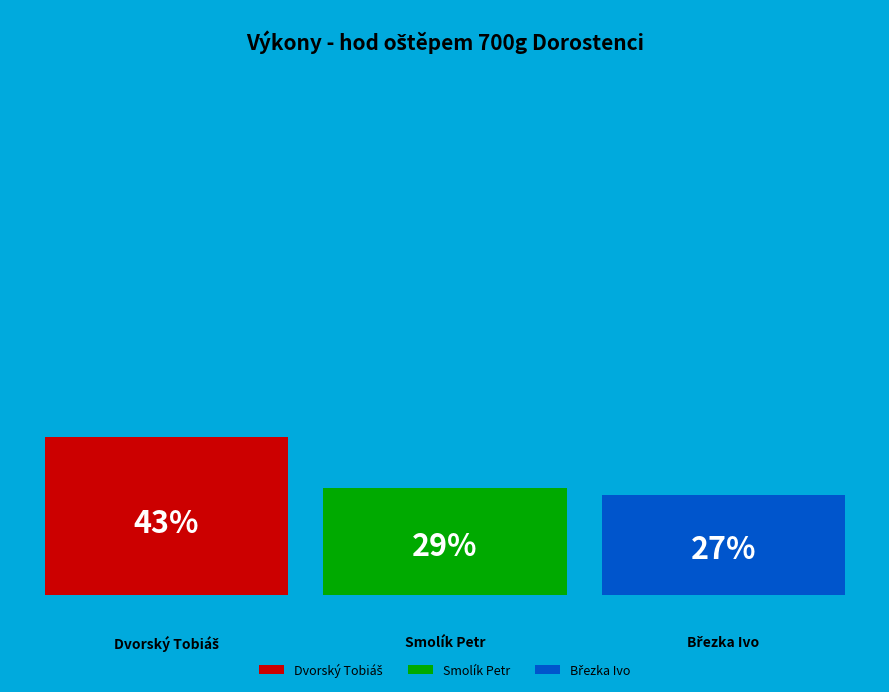

True or false: Březka Ivo accounts for 39% of the total.

False